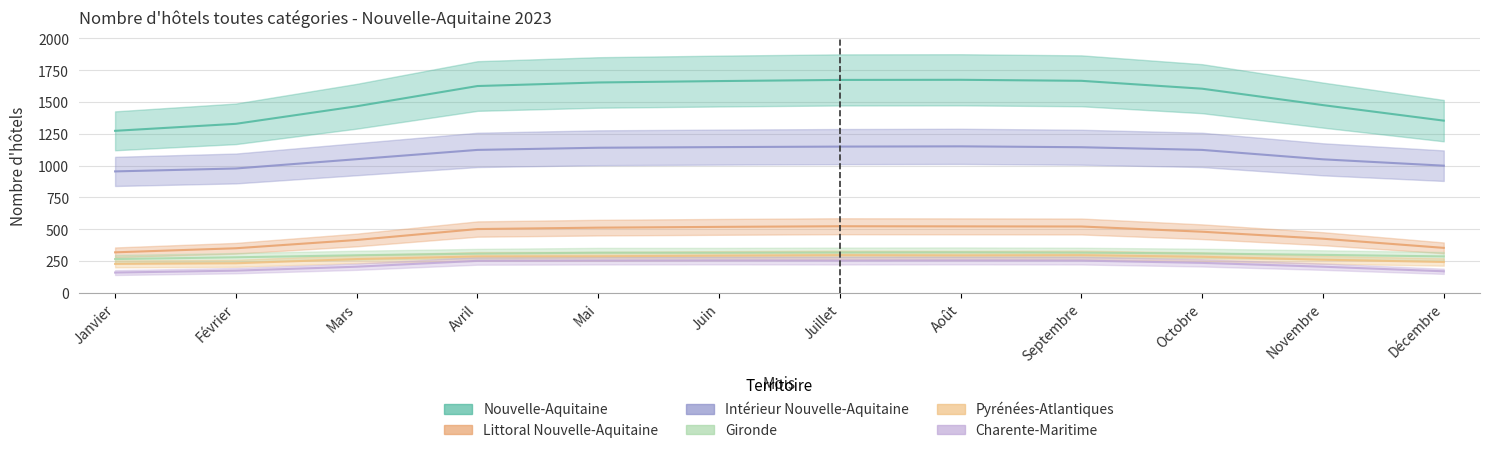

Which series changed the most between Février and Mars?

Nouvelle-Aquitaine